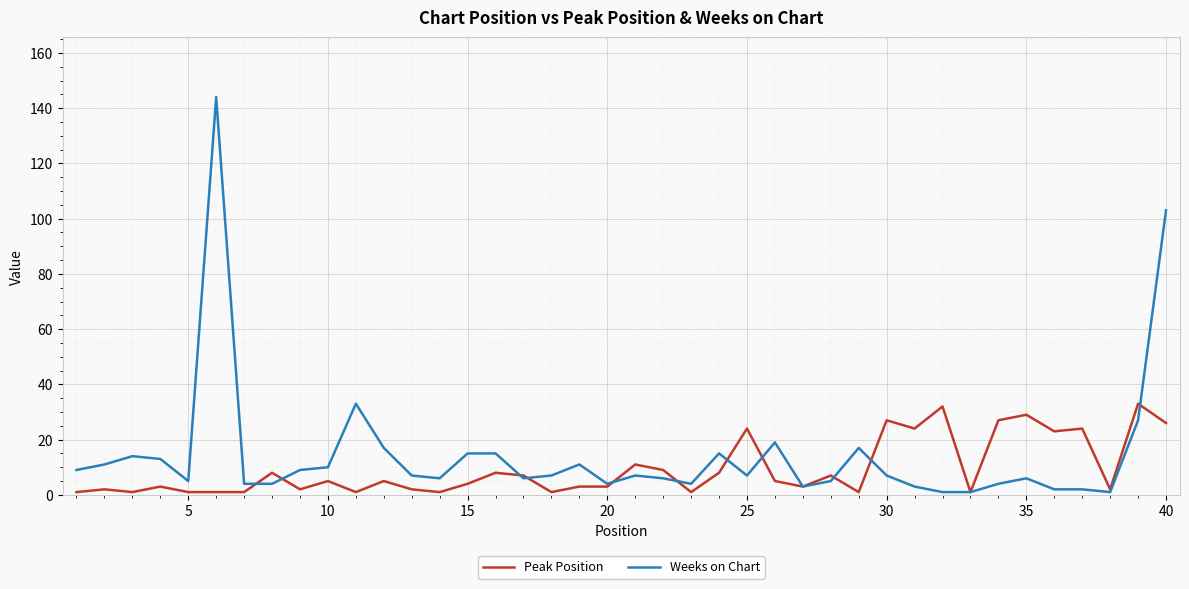

Reading left to right, list all the values displayed in this chart.

Peak Position: 1	2	1	3	1	1	1	8	2	5	1	5	2	1	4	8	7	1	3	3	11	9	1	8	24	5	3	7	1	27	24	32	1	27	29	23	24	2	33	26
Weeks on Chart: 9	11	14	13	5	144	4	4	9	10	33	17	7	6	15	15	6	7	11	4	7	6	4	15	7	19	3	5	17	7	3	1	1	4	6	2	2	1	27	103